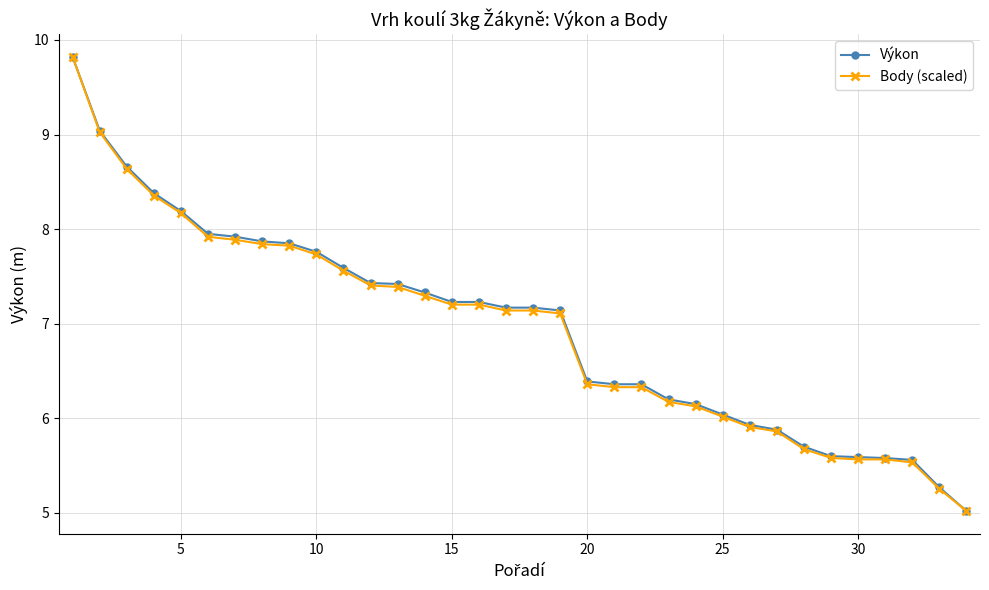

How many data points in Body (scaled) are less than 7?

15